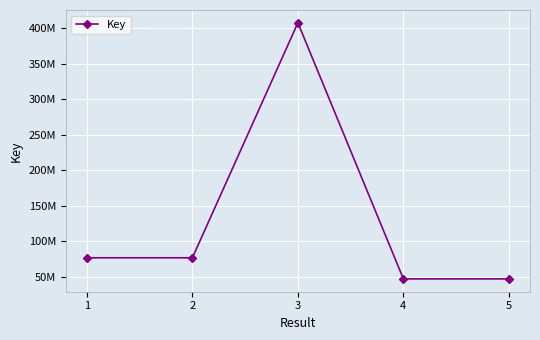

List the labels in order of value, smallest first.

5, 4, 2, 1, 3